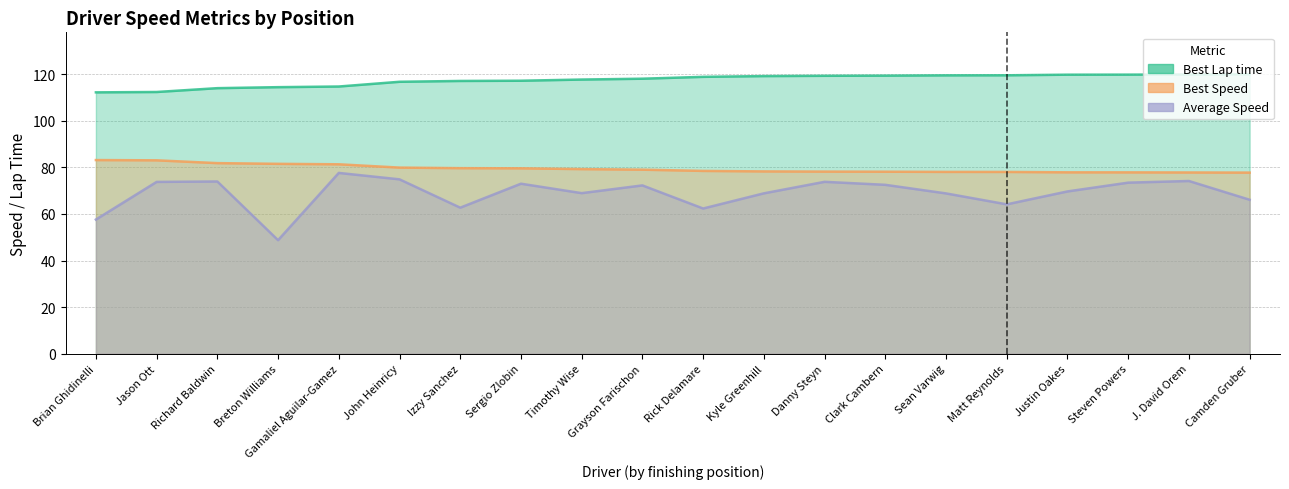

True or false: Average Speed and Best Speed intersect in this chart.

False